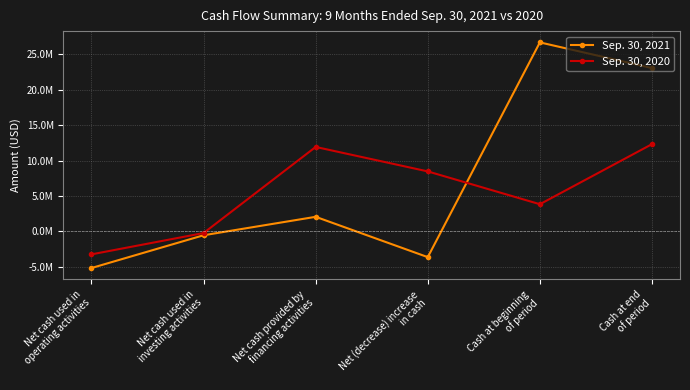

True or false: Sep. 30, 2021 has more than 2 interior local peaks.

False